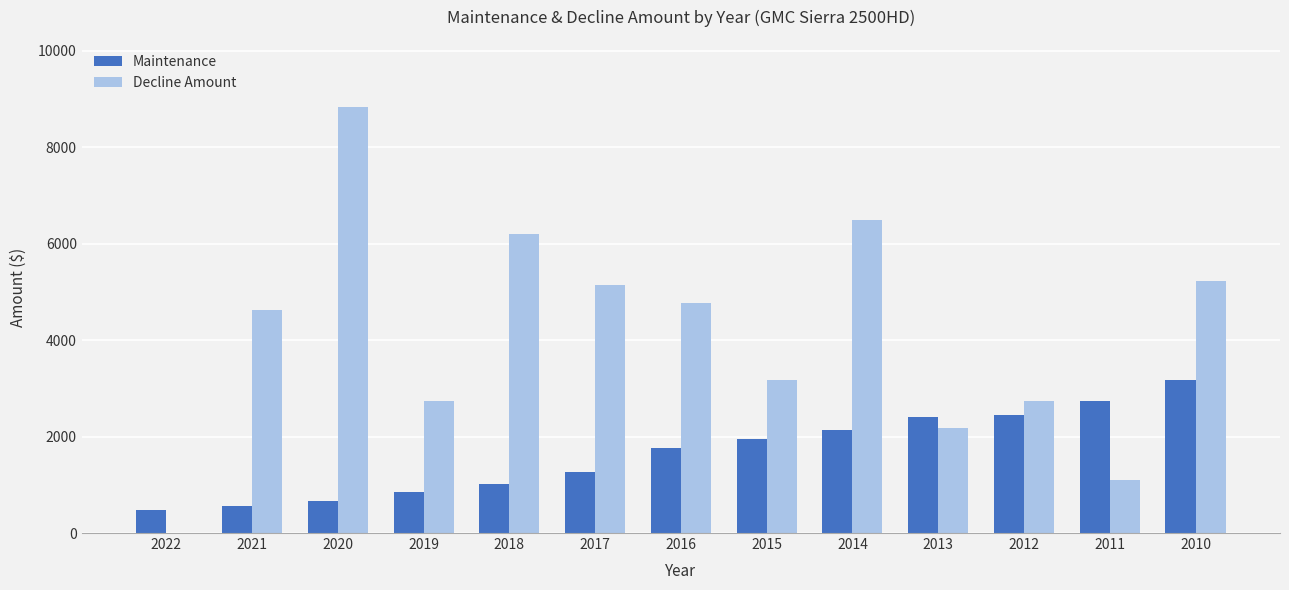

At which category does the chart reach its peak across all series?

2020